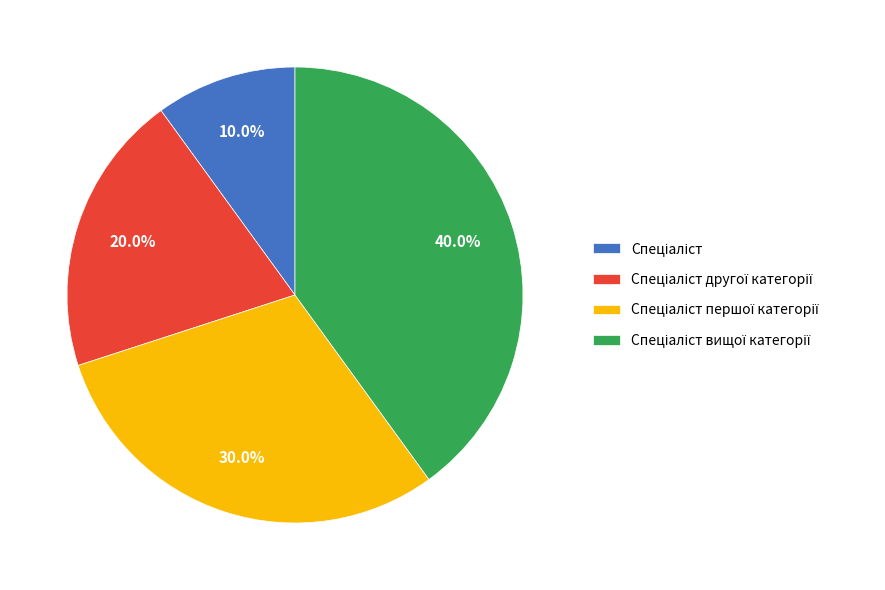

Is there a majority slice in this chart?

No